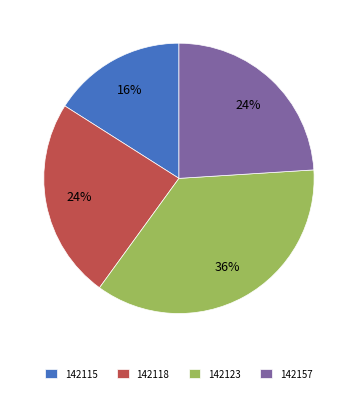

Does any single category account for the majority?

No